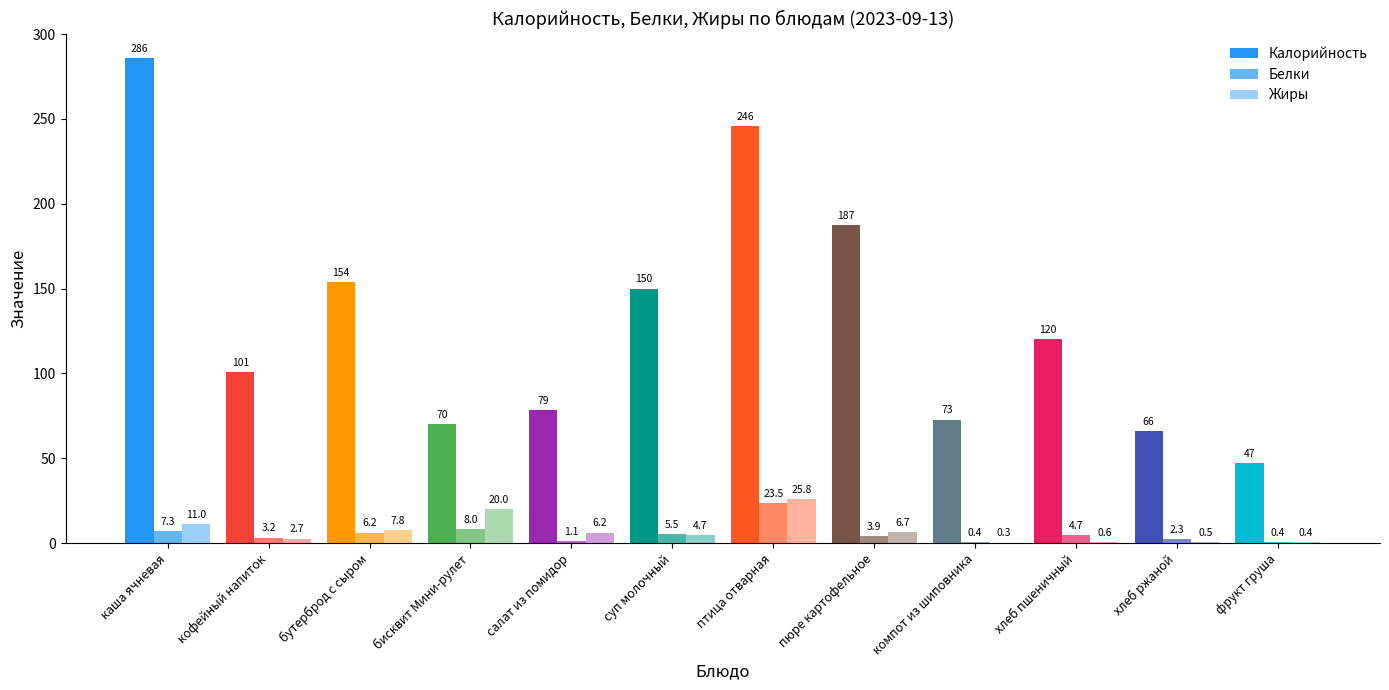

How many distinct data groups are displayed?

3